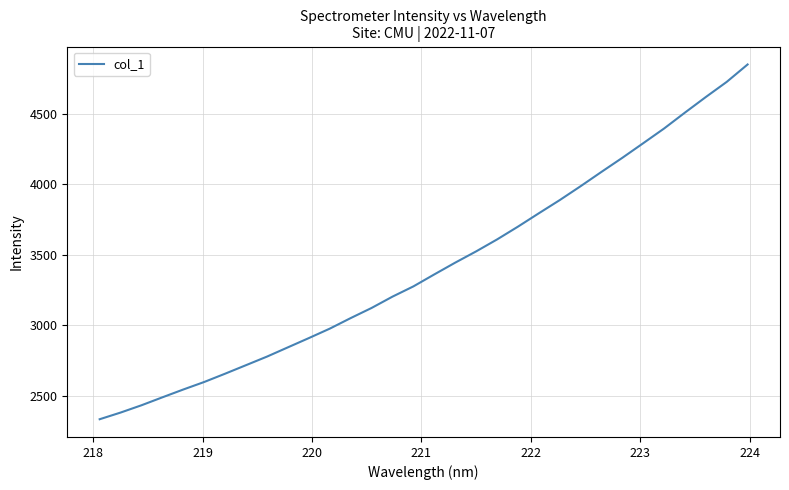

What is the difference between the maximum and second lowest values?

2466.7